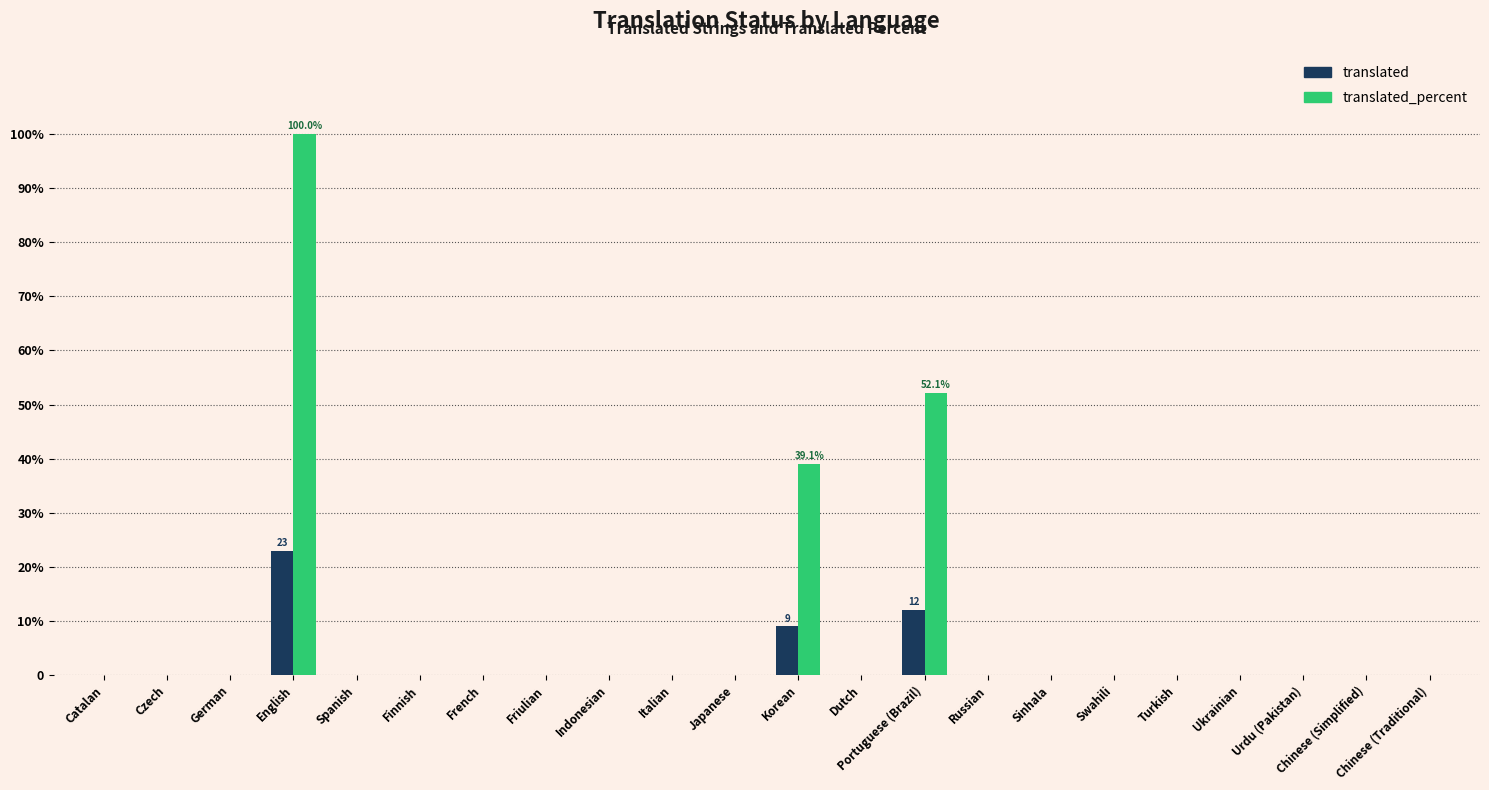

What are all the series names shown in the legend?

translated, translated_percent